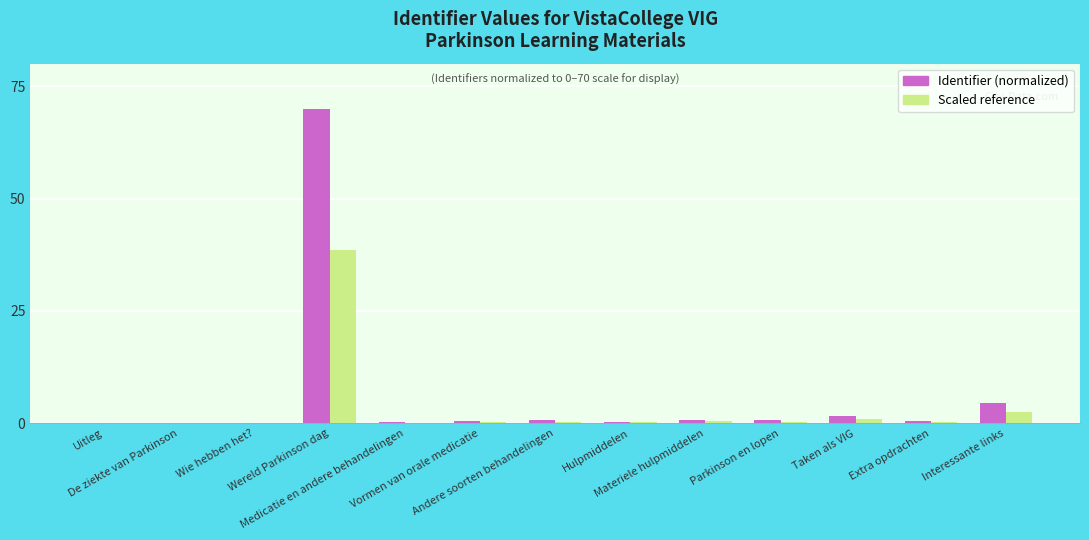

What is the sum of all Scaled reference values?

44.1